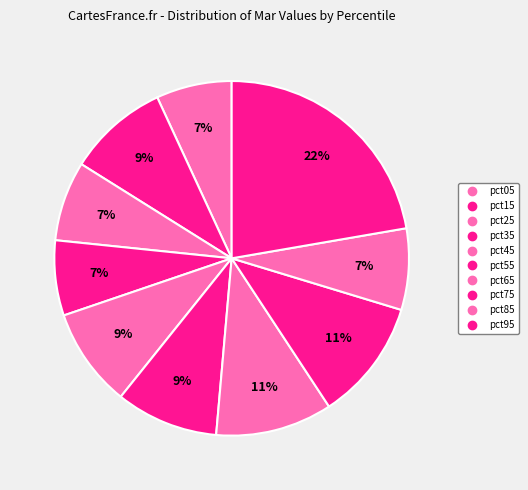

Count the number of slices in the pie.

10